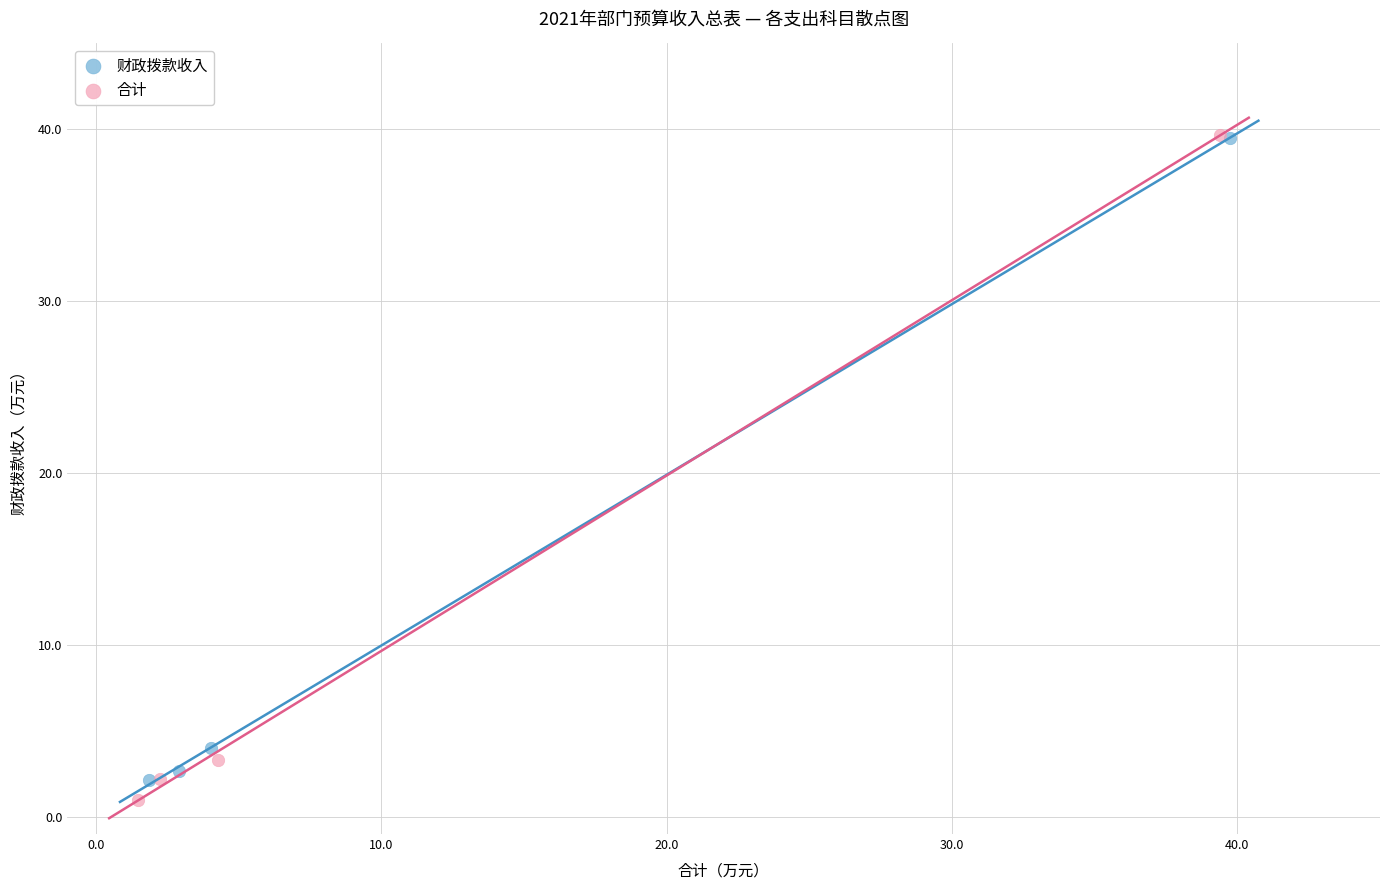

Which series has the widest spread of Y values?

合计